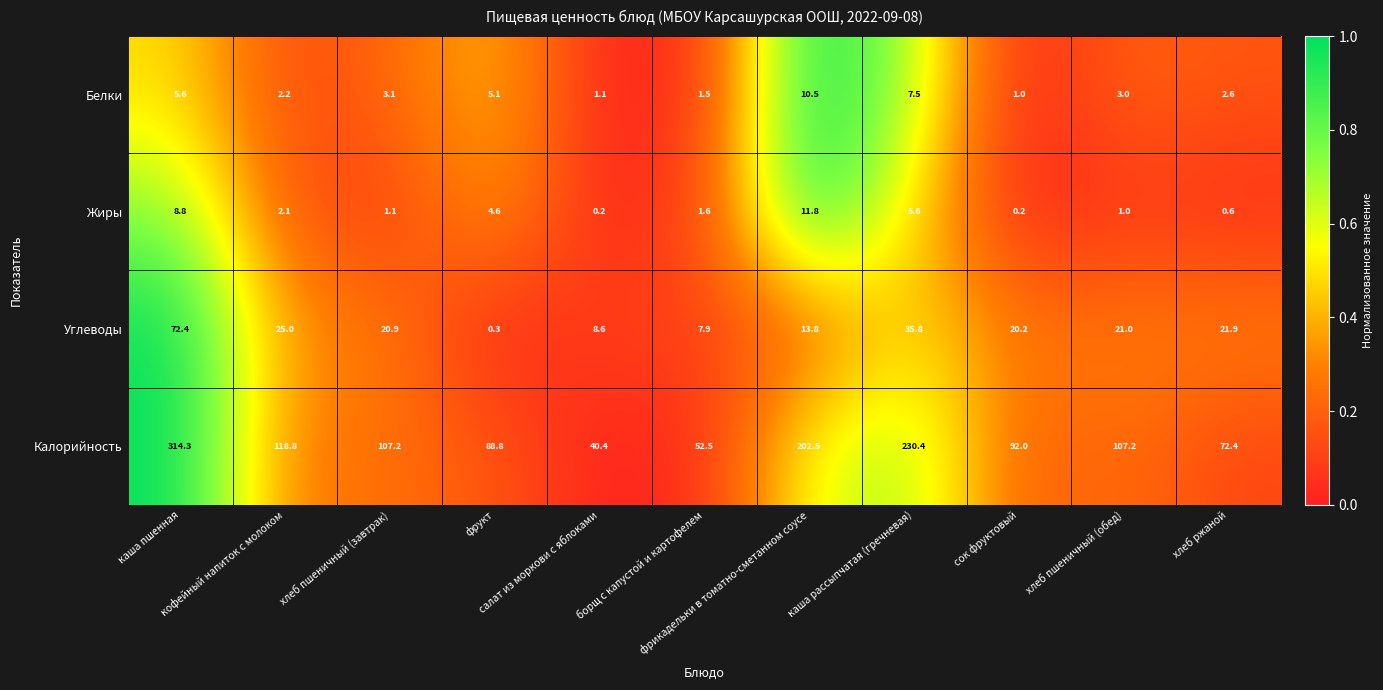

What is the average value of the Белки series?

3.9